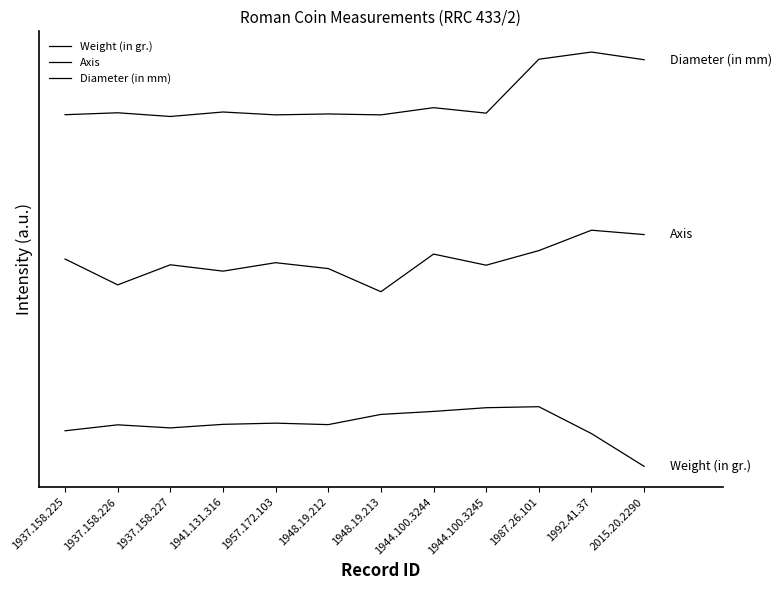

Between 1944.100.3245 and 1987.26.101, which series saw the biggest shift?

Diameter (in mm)